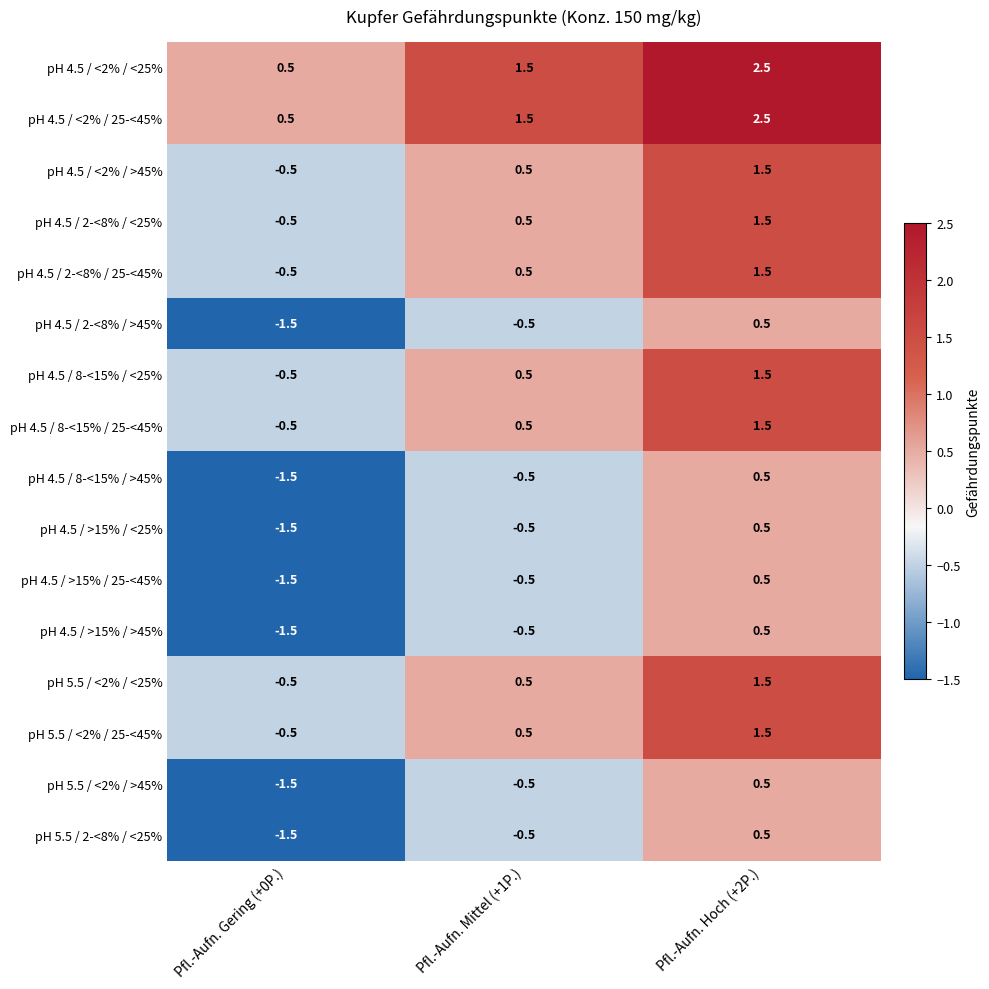

Read the pH 5.5 / <2% / <25% value at Pfl.-Aufn. Mittel (+1P.).

0.5